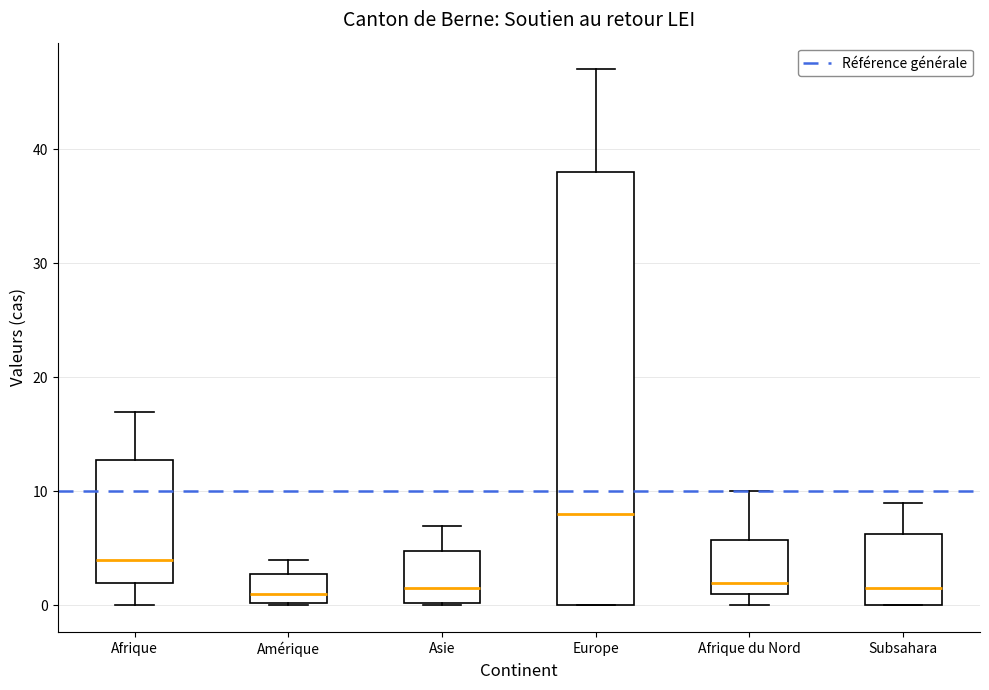

Reading left to right, read every box against the y-axis: the position of its median line, the range the box covers, and the ends of its whiskers. The values are not printed on the chart, so give them approximately, as read against the axis.

Afrique: median 4, box 2 to 13, whiskers 0 to 17
Amérique: median 1, box 0 to 3, whiskers 0 to 4
Asie: median 2, box 0 to 5, whiskers 0 to 7
Europe: median 8, box 0 to 38, whiskers 0 to 47
Afrique du Nord: median 2, box 1 to 6, whiskers 0 to 10
Subsahara: median 2, box 0 to 6, whiskers 0 to 9